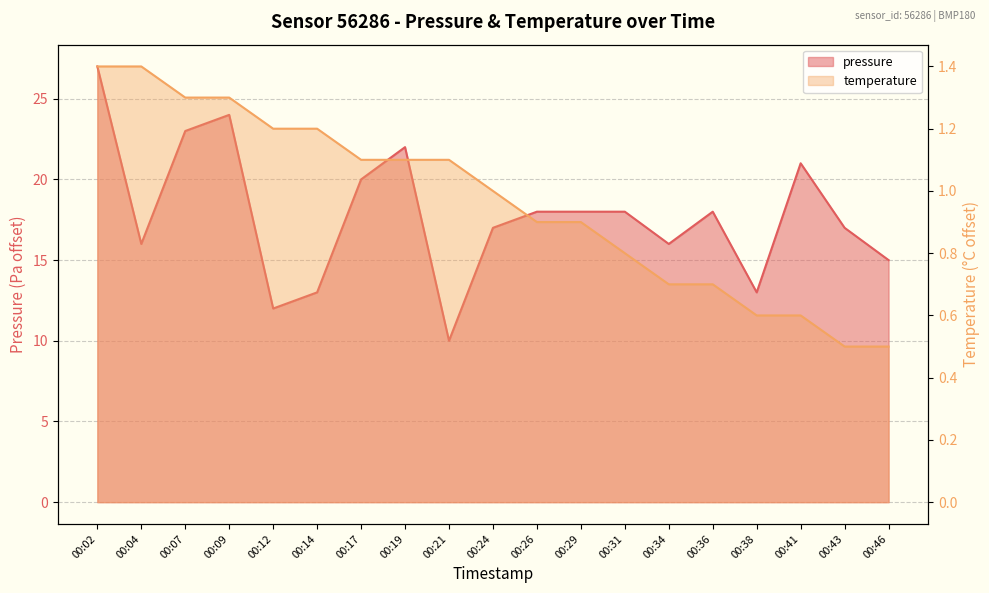

The pressure series shows 18.0 at 00:29. True or false?

True